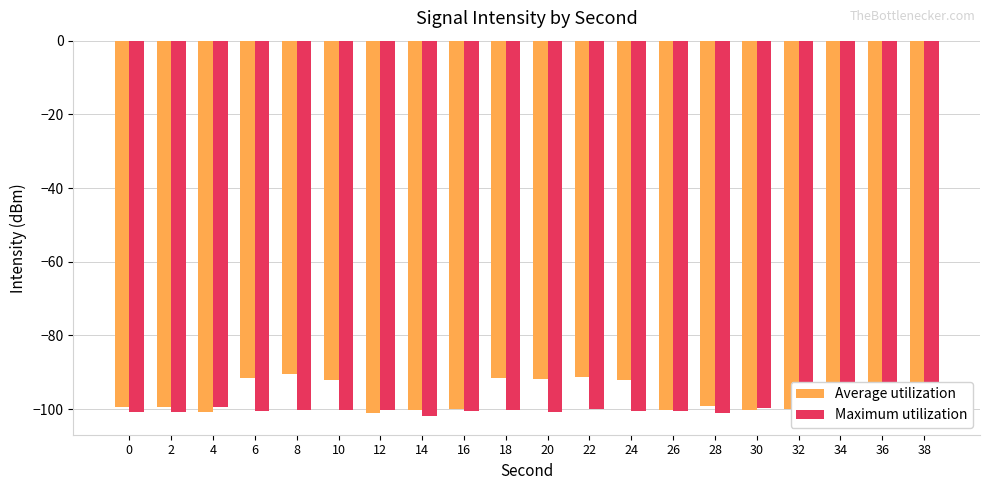

What is the value of the Maximum utilization bar at the 19th from the left?

-100.1